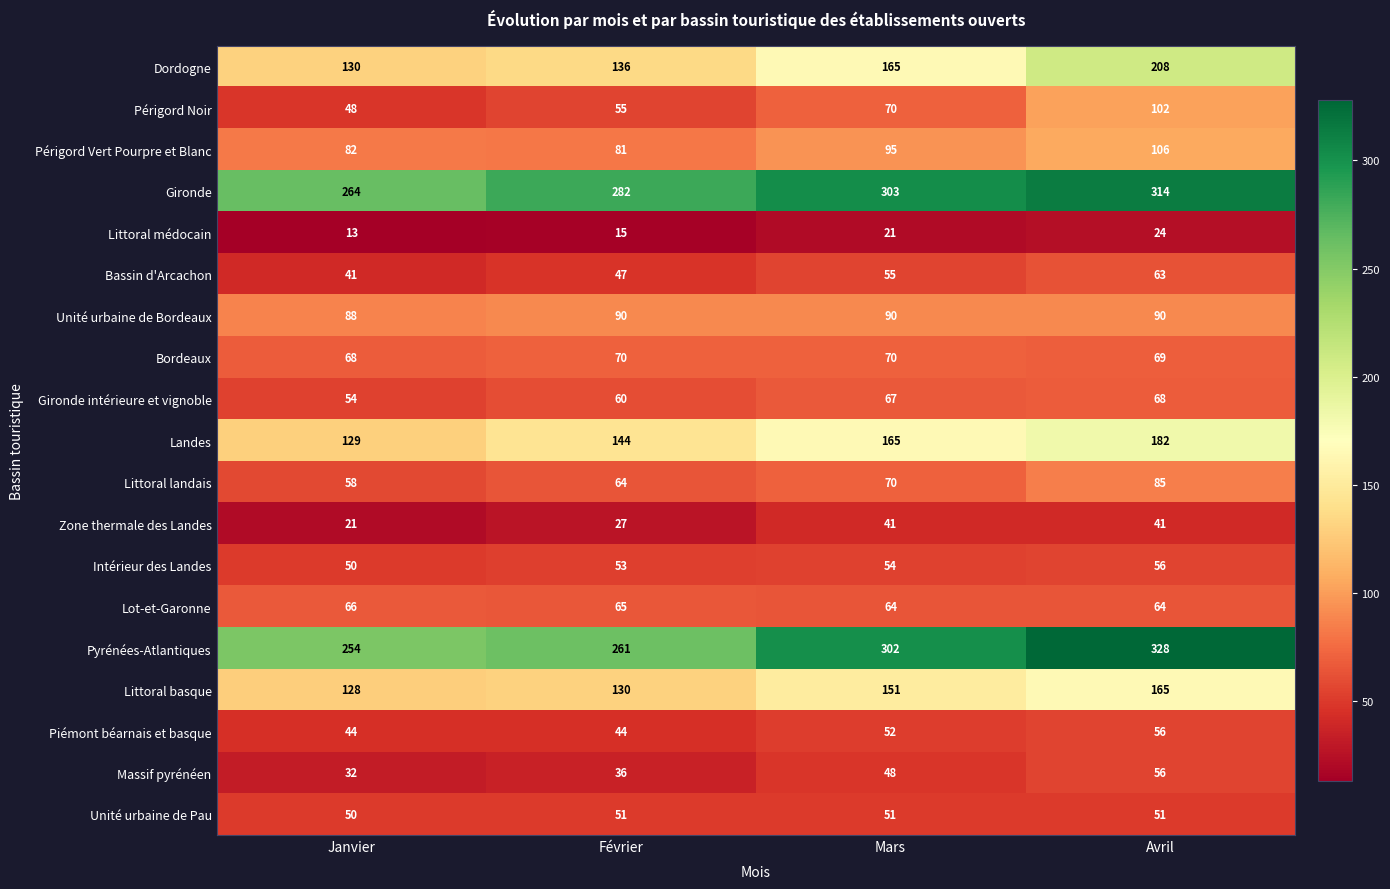

Is it true that Landes equals 182 at Avril?

True